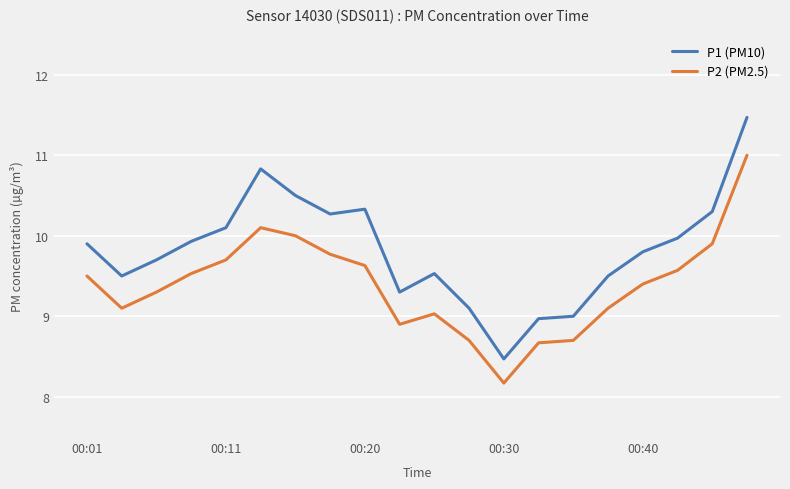

Which series has the largest total across all categories?

P1 (PM10)